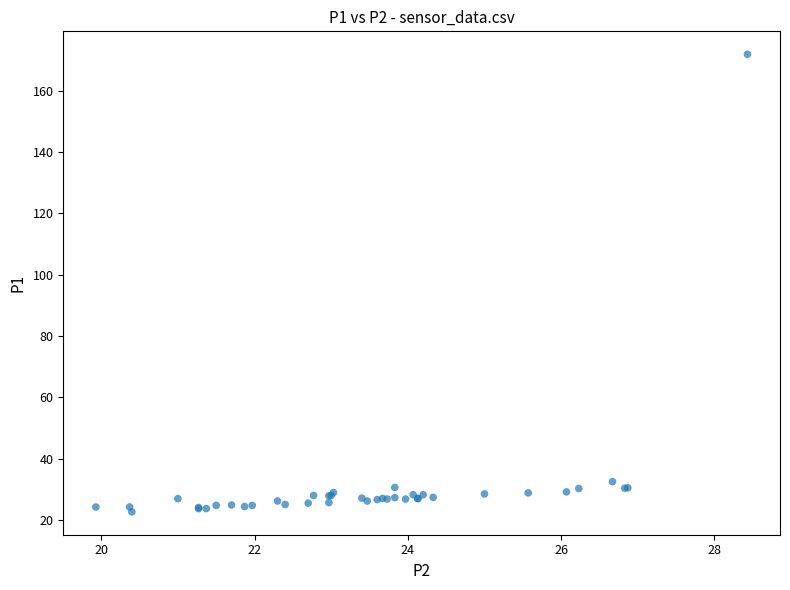

What Y value in the scatter plot is closest to 97?

32.5